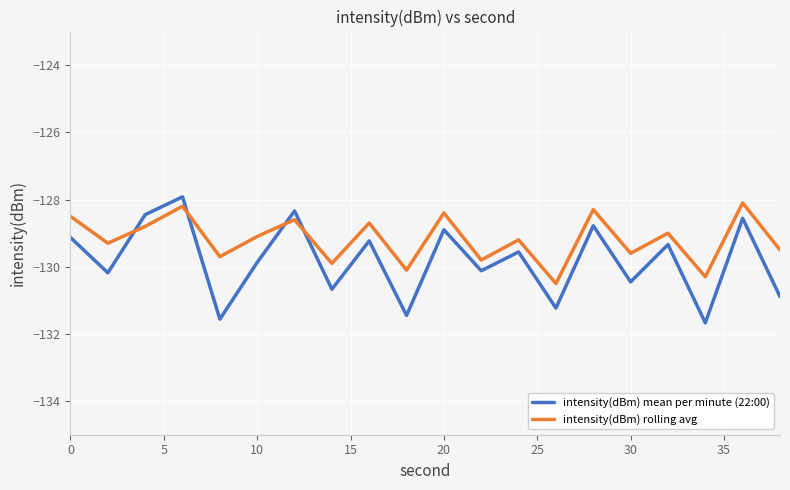

What is the lowest value of the intensity(dBm) mean per minute (22:00) series?

-131.7